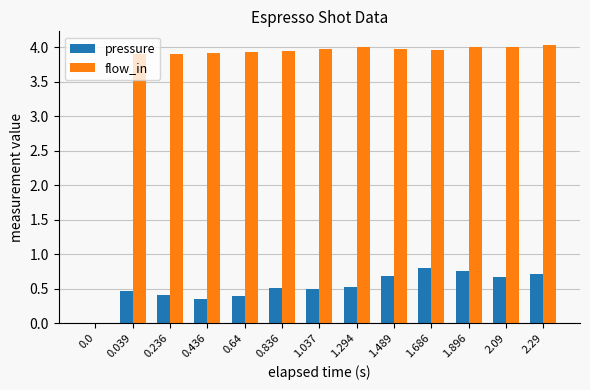

Which series changed the most between 0.436 and 1.294?

pressure